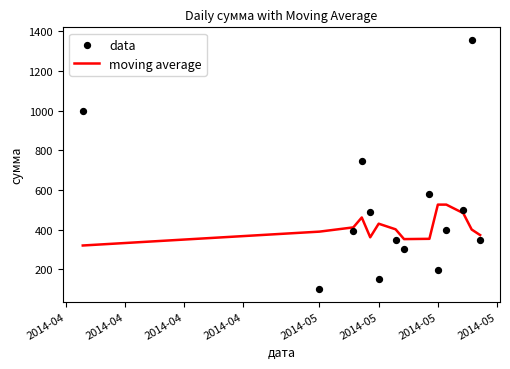

Which series has the largest total across all categories?

data